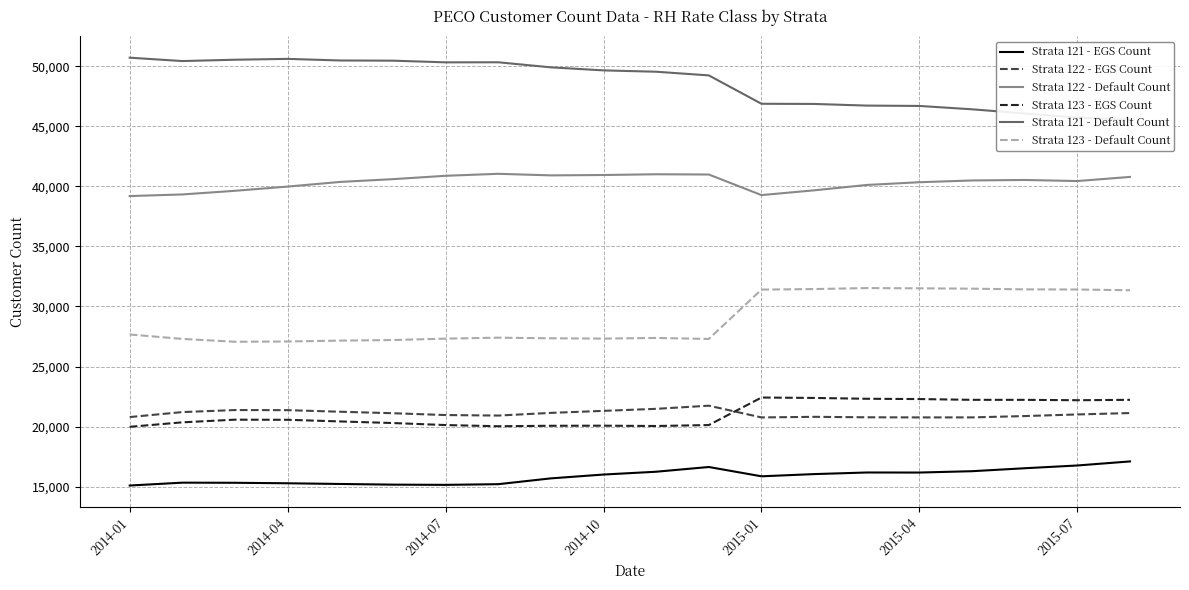

How many data points in Strata 121 - EGS Count are less than 16008?

10